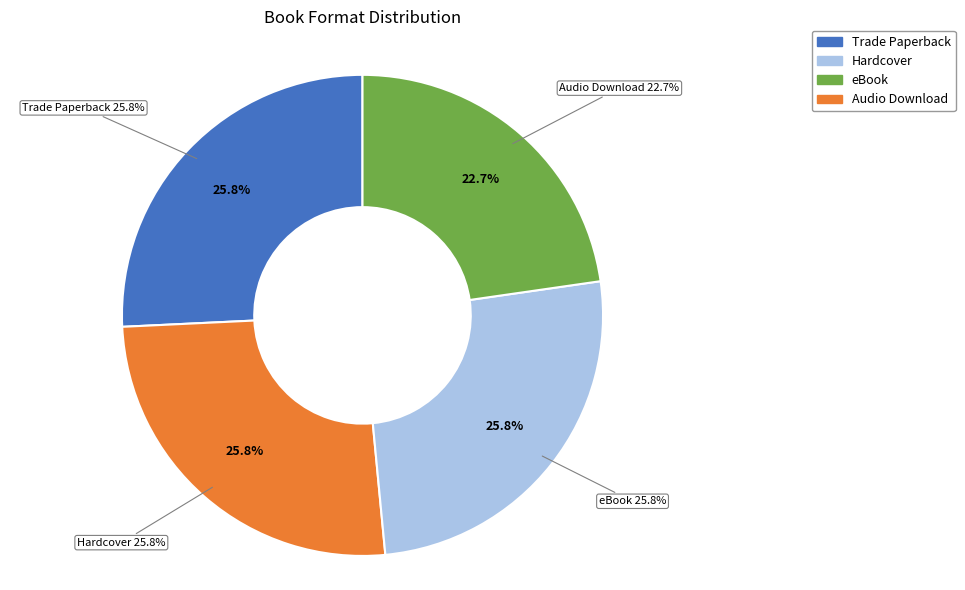

How many slices are in this pie chart?

4